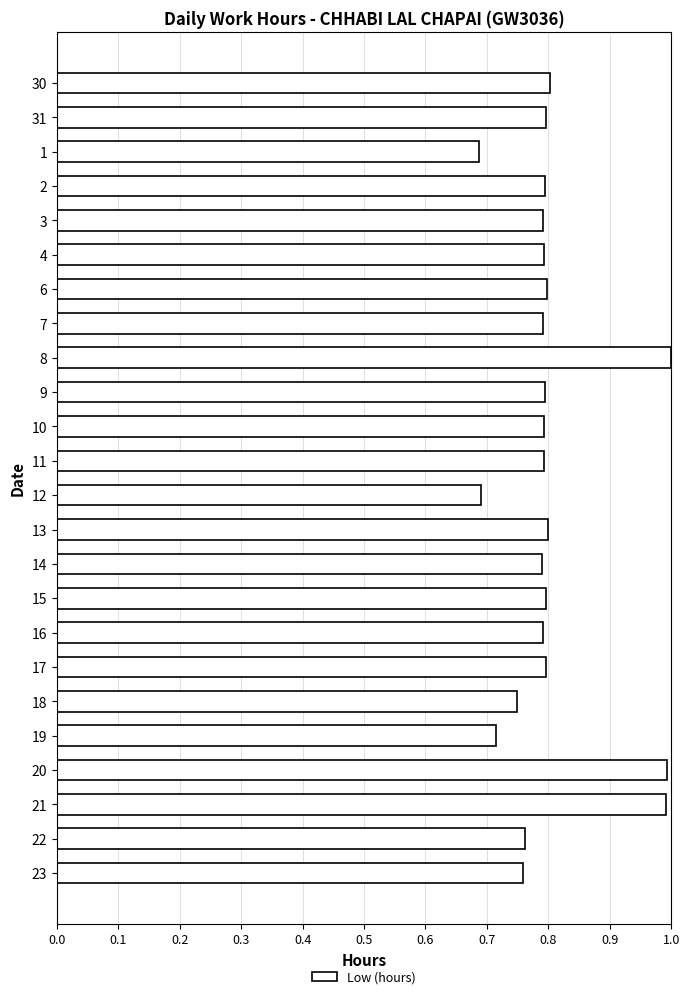

True or false: the data shows 0.8 at 13.

True